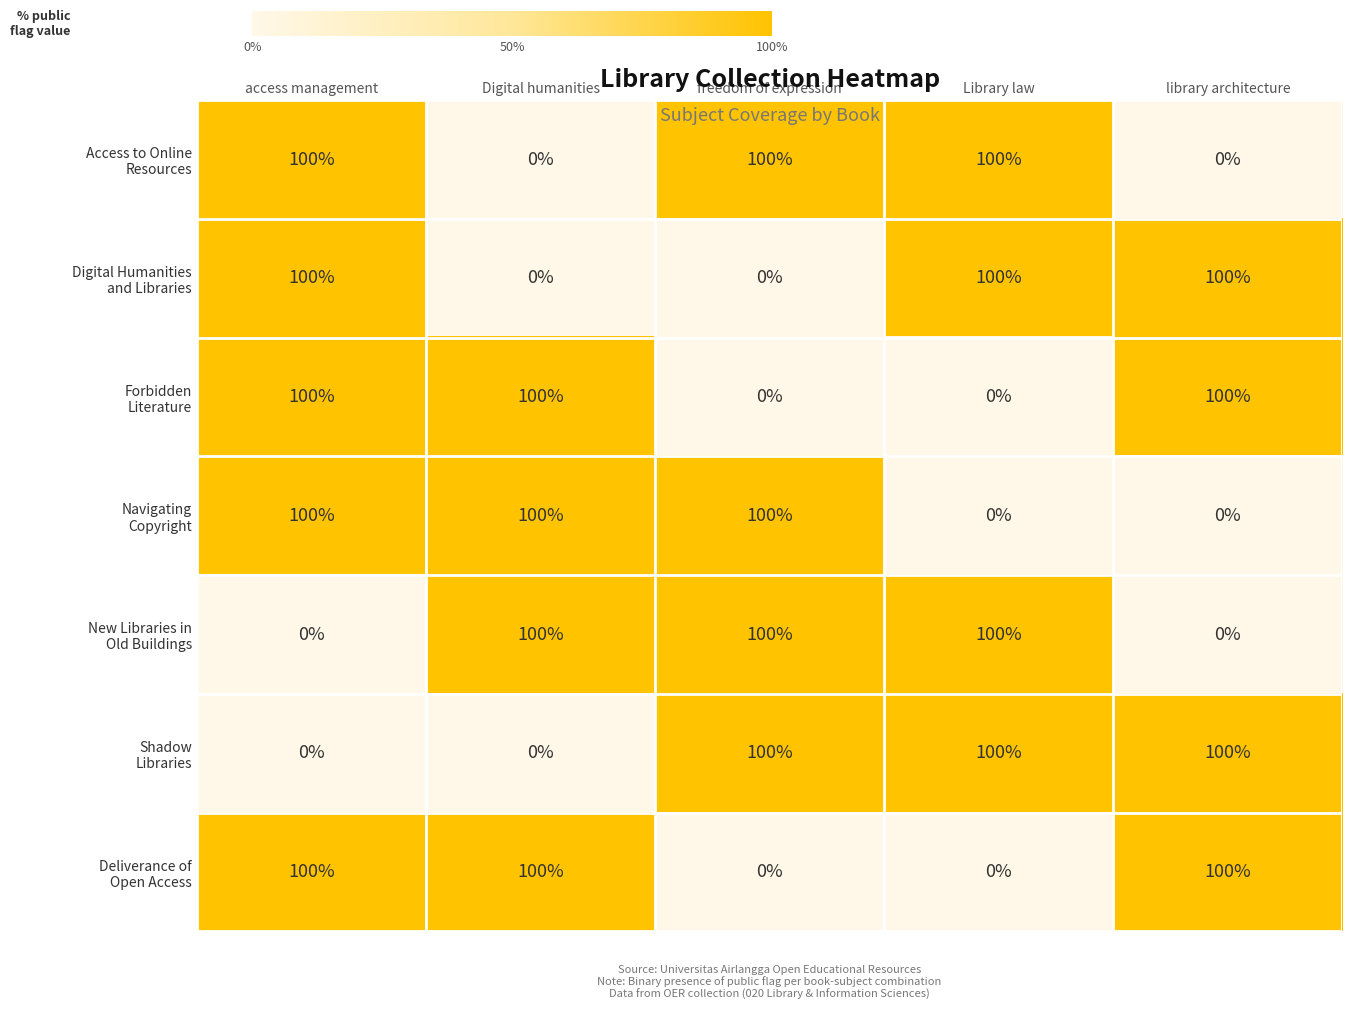

What is the spread (max minus min) of values at access management?

100